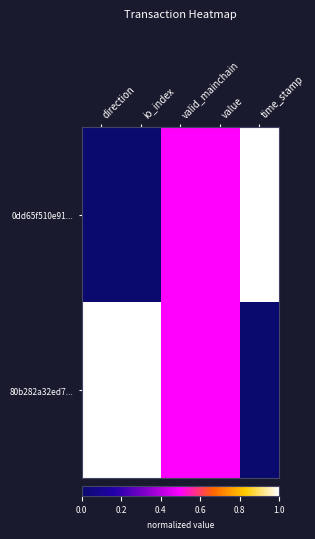

At which category is the sum across all series the highest?

direction